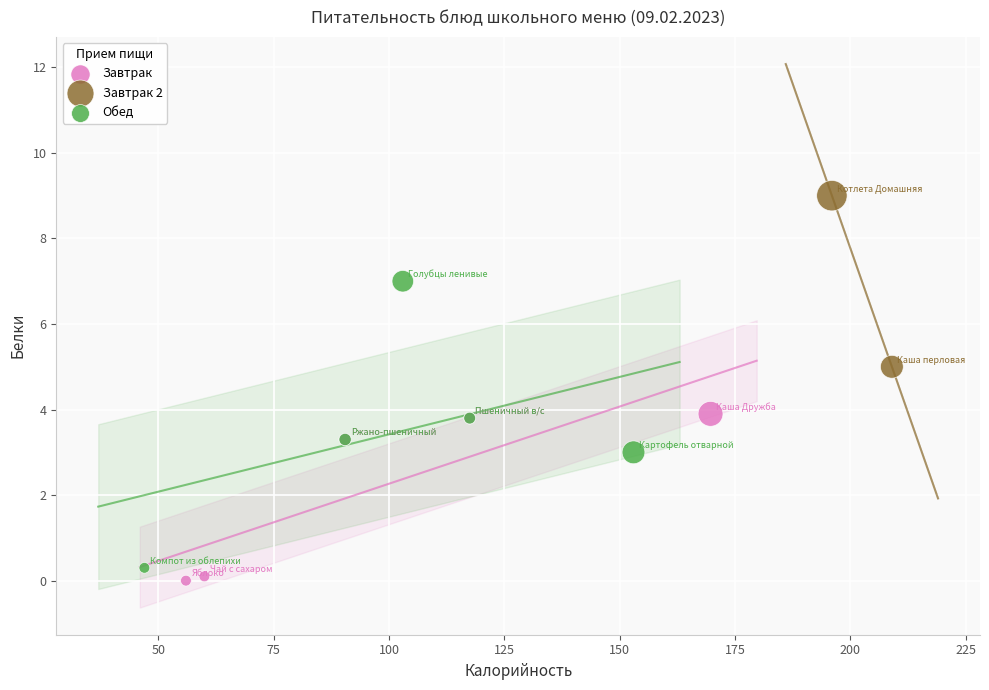

What are all the series names shown in the legend?

Завтрак, Завтрак 2, Обед